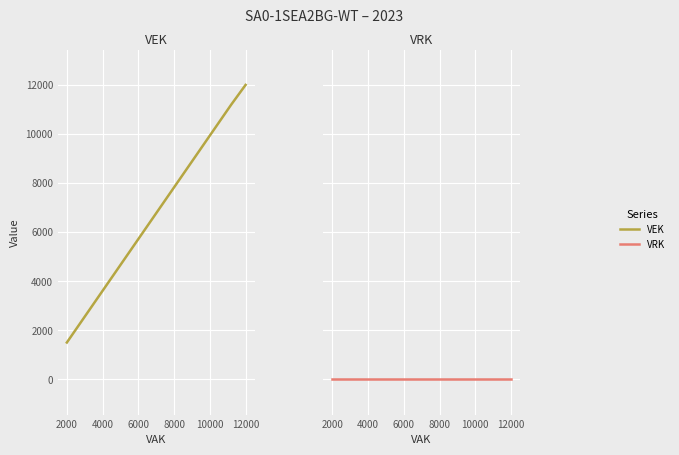

How many values in the VEK series exceed 11192?

2